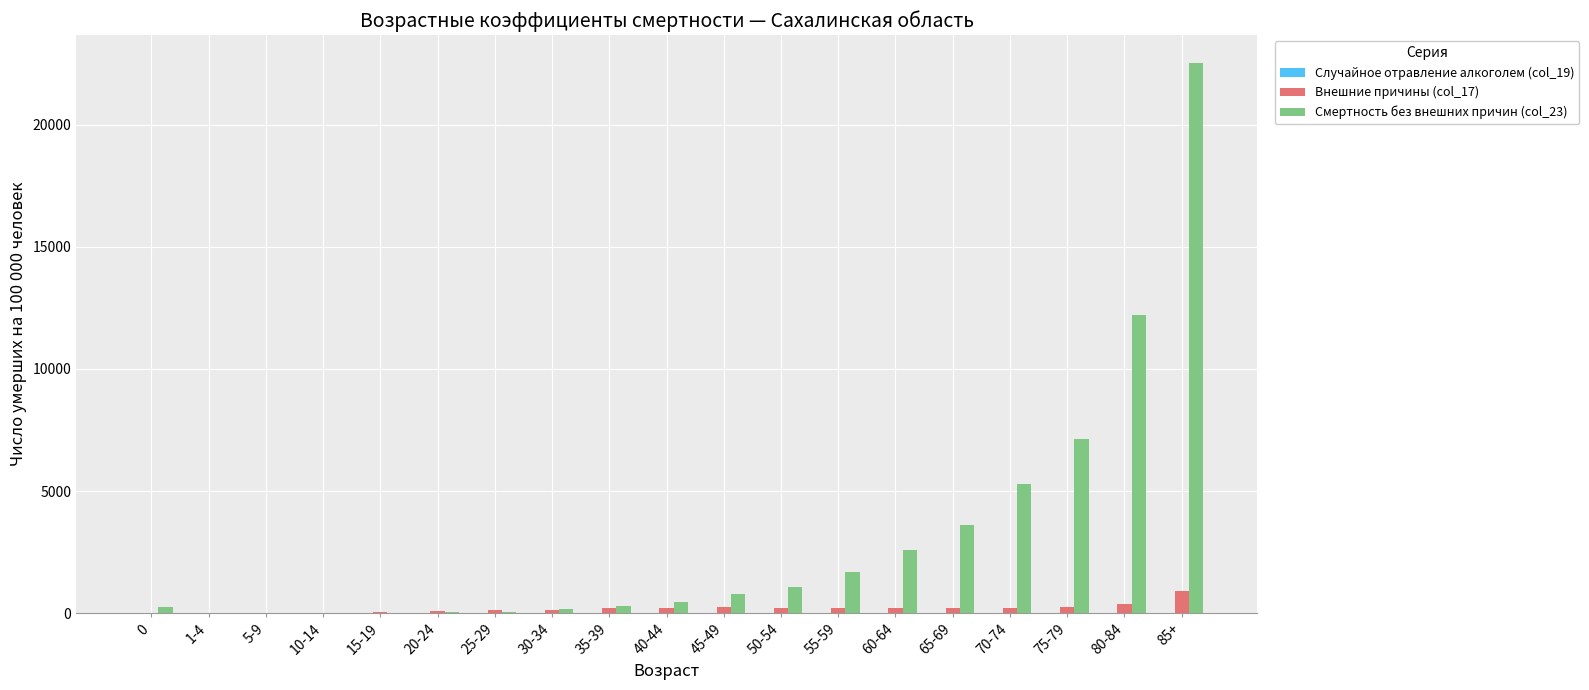

Is it true that Смертность без внешних причин (col_23) equals 272.0 at 0?

True